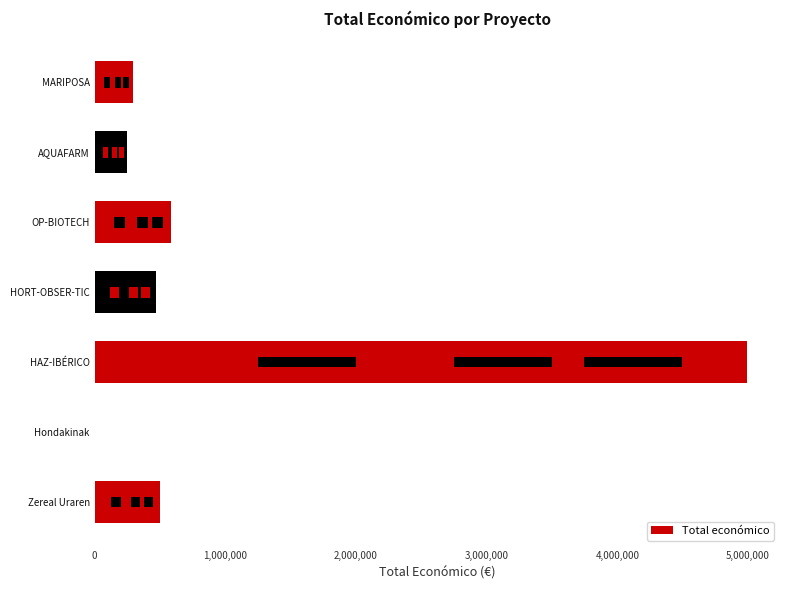

What is the difference between the values at HORT-OBSER-TIC and AQUAFARM?

225286